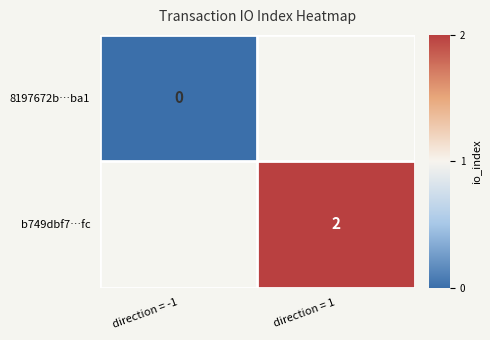

Count the number of data series in this chart.

2